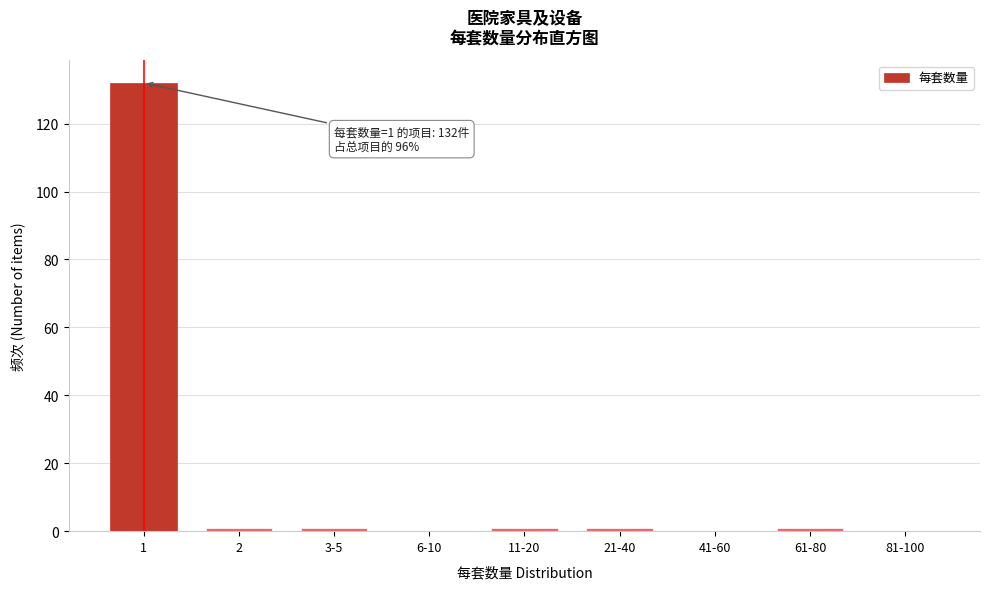

Reading left to right, transcribe all the data shown in this chart.

1=132	2=1	3-5=1	6-10=0	11-20=1	21-40=1	41-60=0	61-80=1	81-100=0